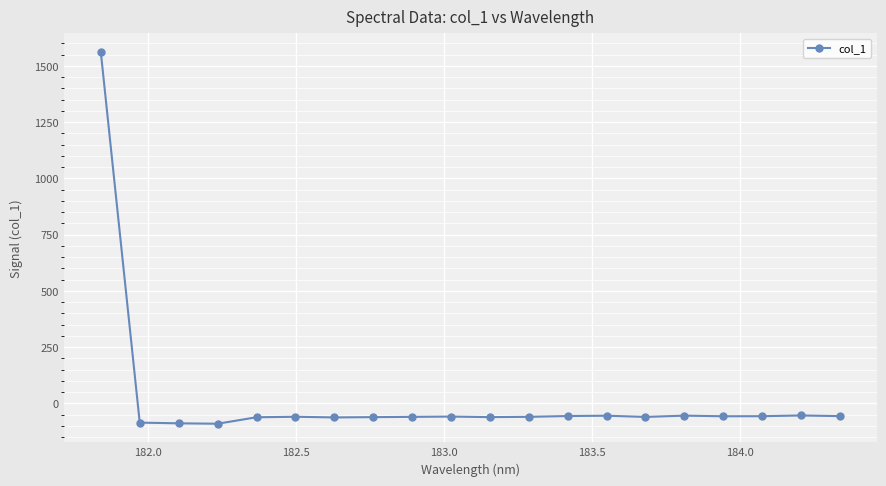

What is the average value?

18.1